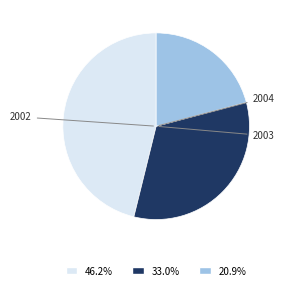

Is there a majority slice in this chart?

No